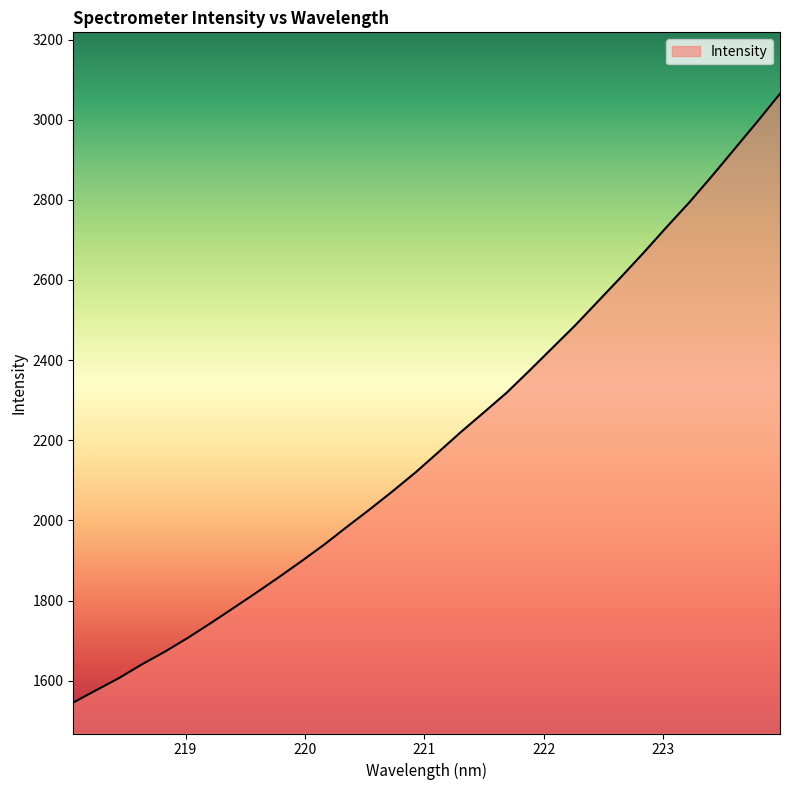

What is the smallest value displayed?

1545.4